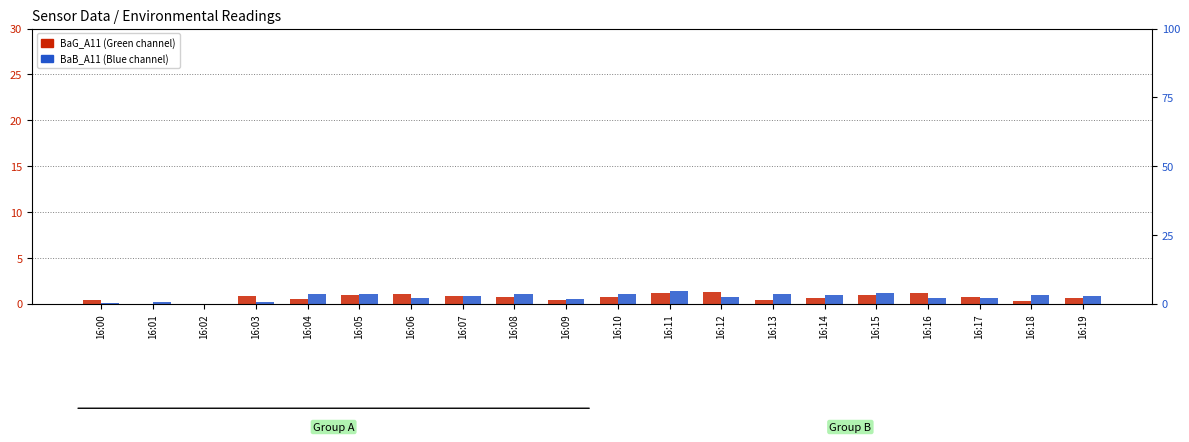

What is the highest value of the BaB_A11 series?

1.4